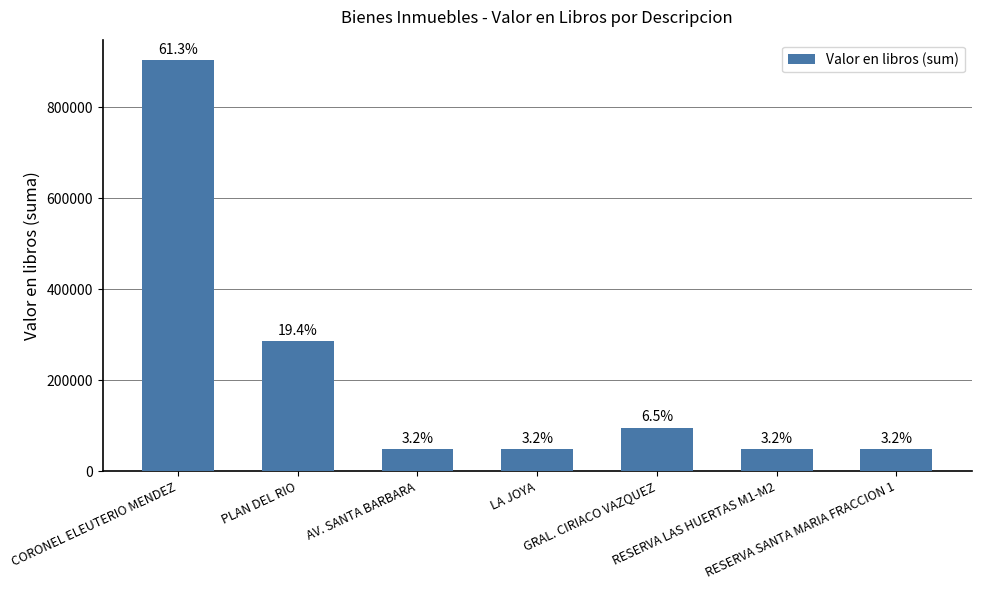

What is the average value?

210446